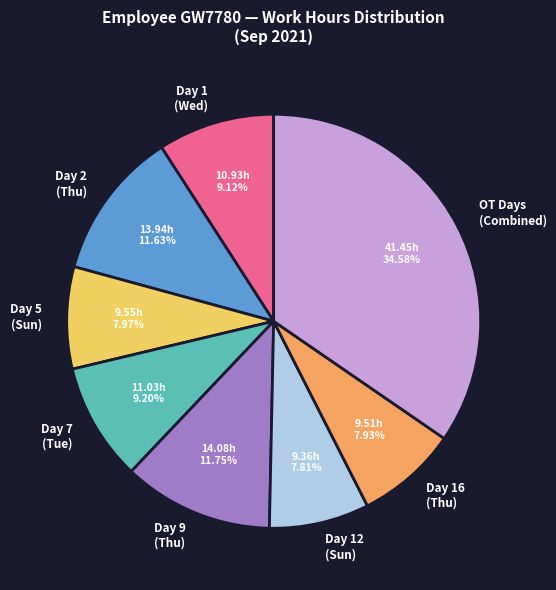

What is the ratio of the value at Day 9 (Thu) to the value at Day 16 (Thu)?

1.5